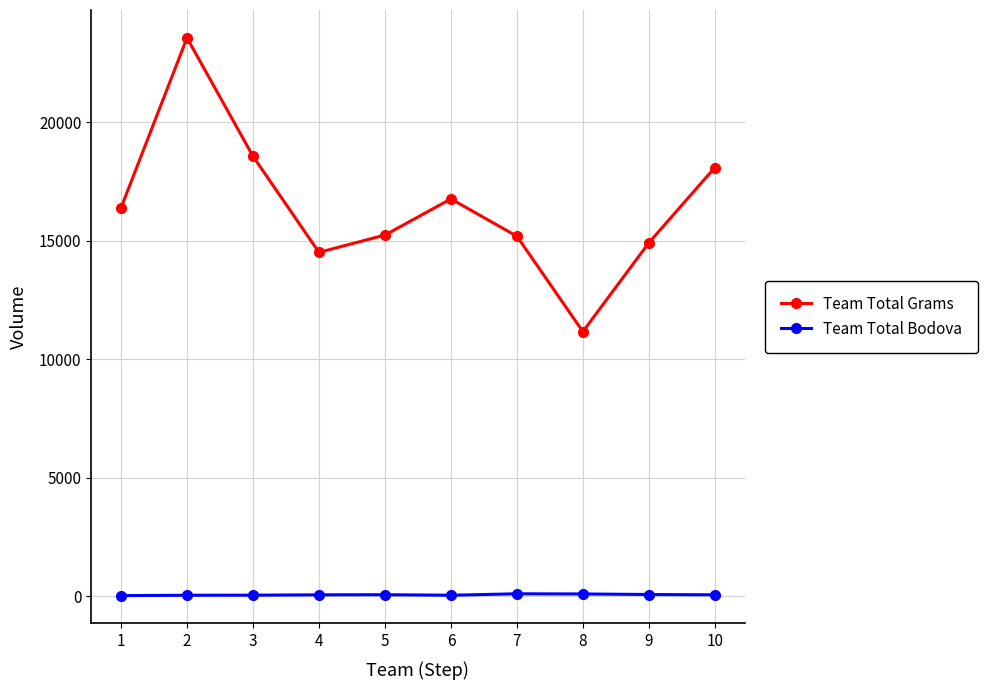

How many interior local peaks does the Team Total Grams series have?

2